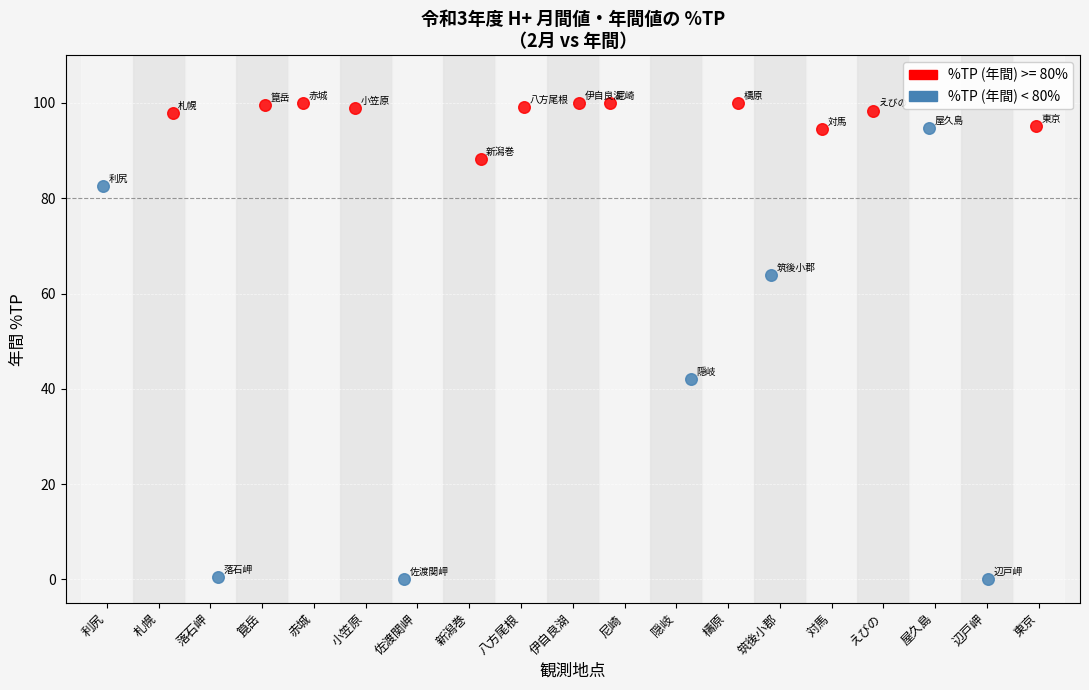

Which series reaches the minimum Y coordinate?

%TP (年間) < 80%